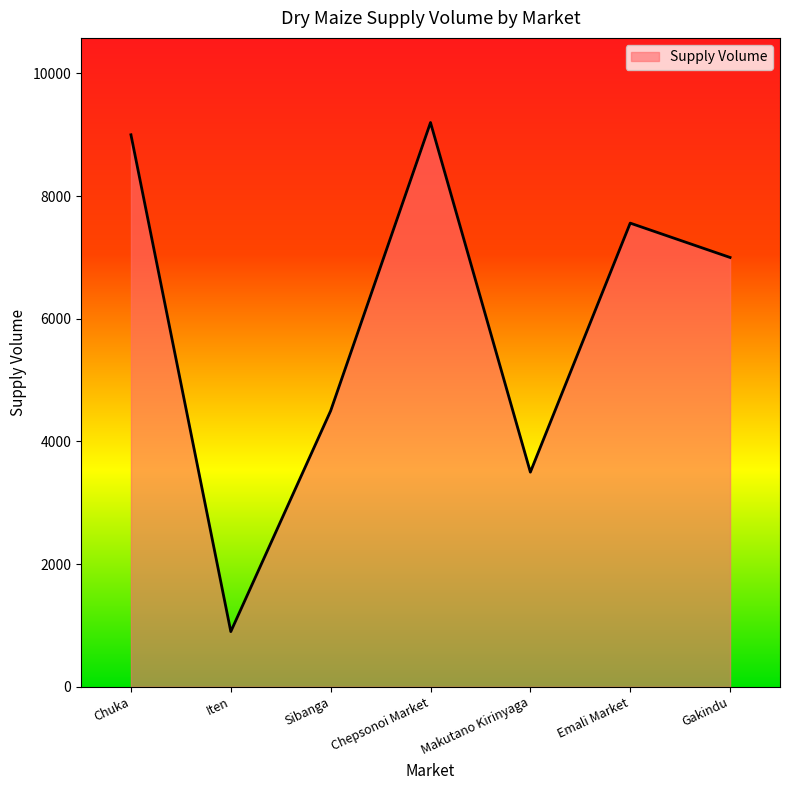

What is the difference between the maximum and second lowest values?

5700